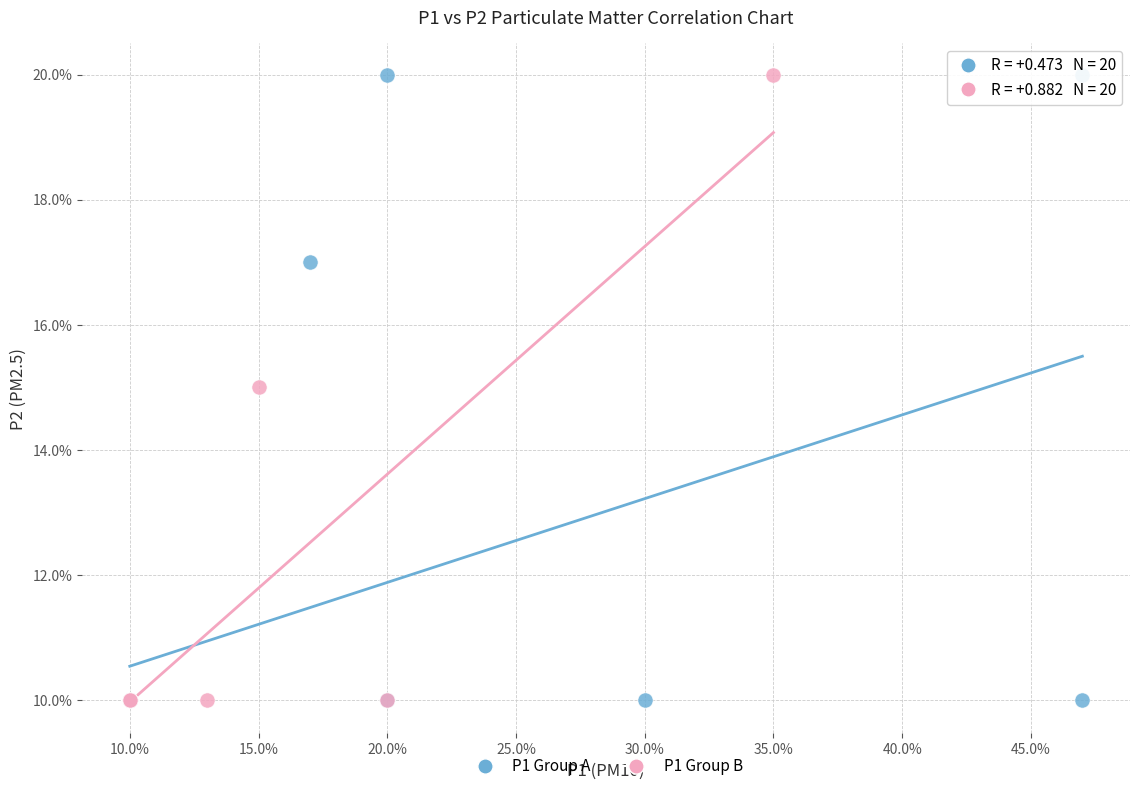

What are all the series names shown in the legend?

P1 Group A, P1 Group B